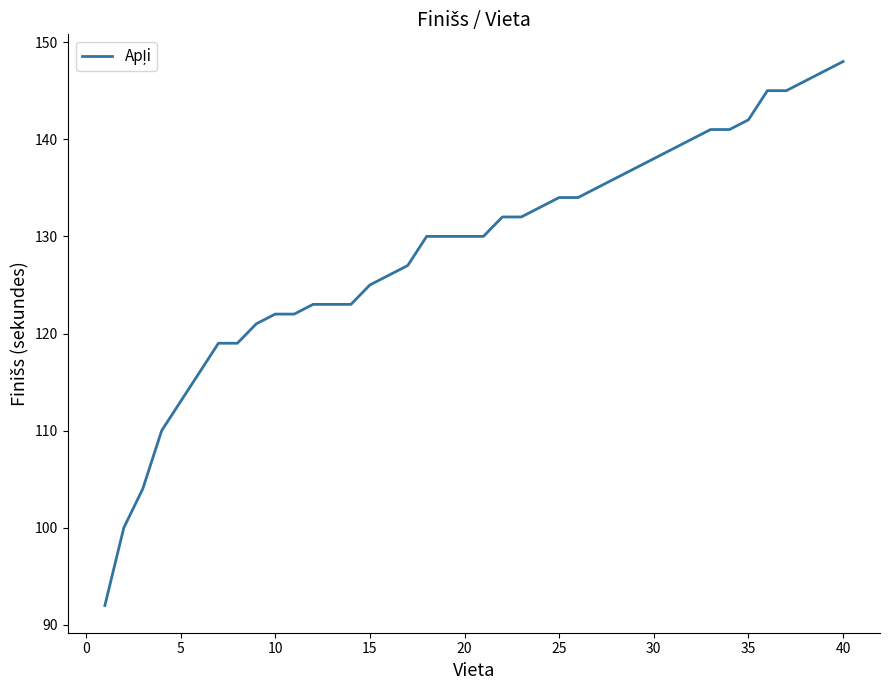

What is the difference between the maximum and minimum values?

56